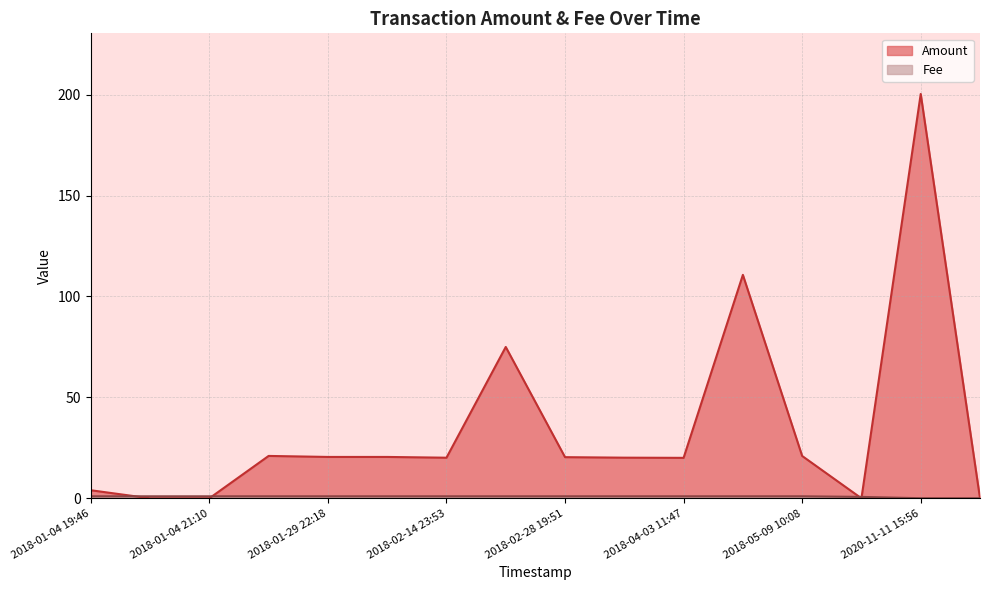

True or false: Amount and Fee cross at least once.

True